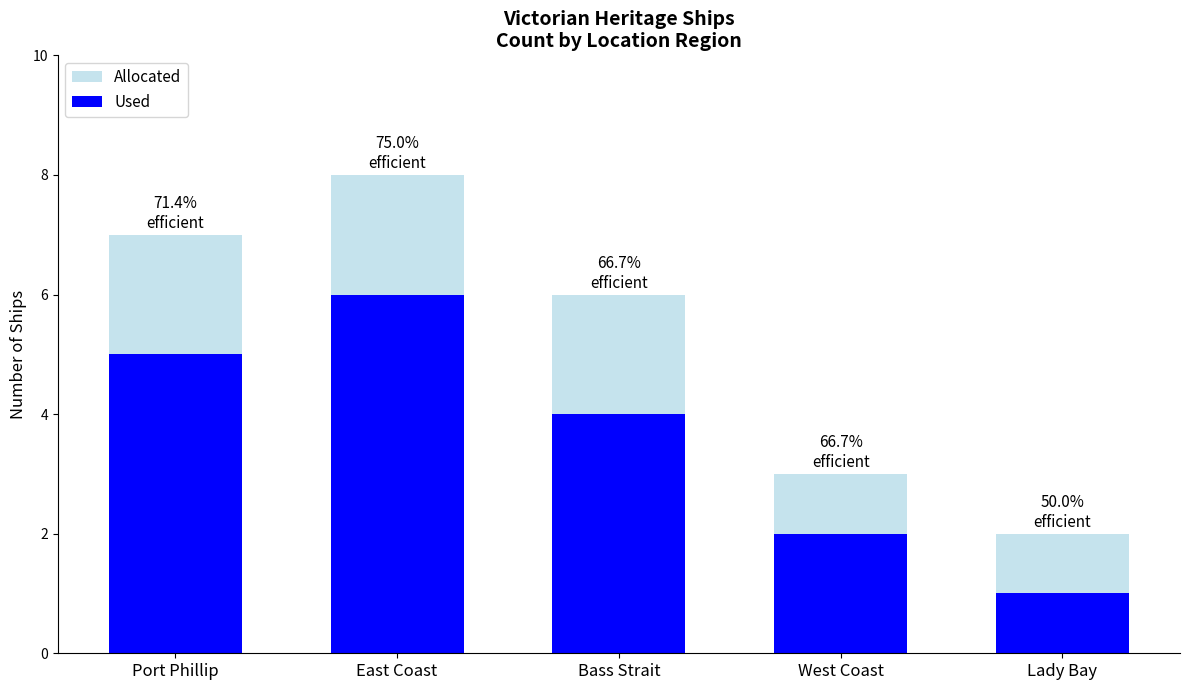

What is the smallest value displayed?

1